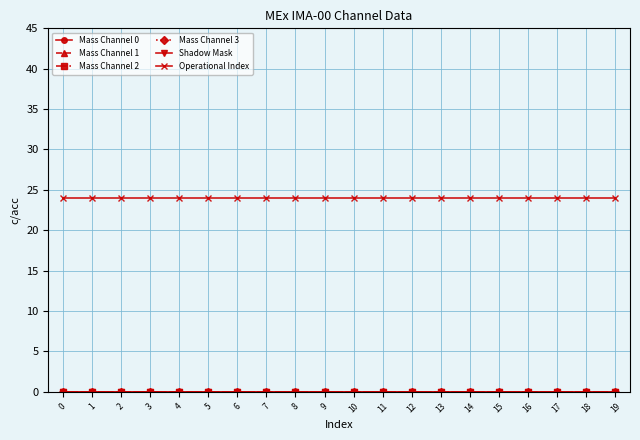

What are all the series names shown in the legend?

Mass Channel 0, Mass Channel 1, Mass Channel 2, Mass Channel 3, Shadow Mask, Operational Index